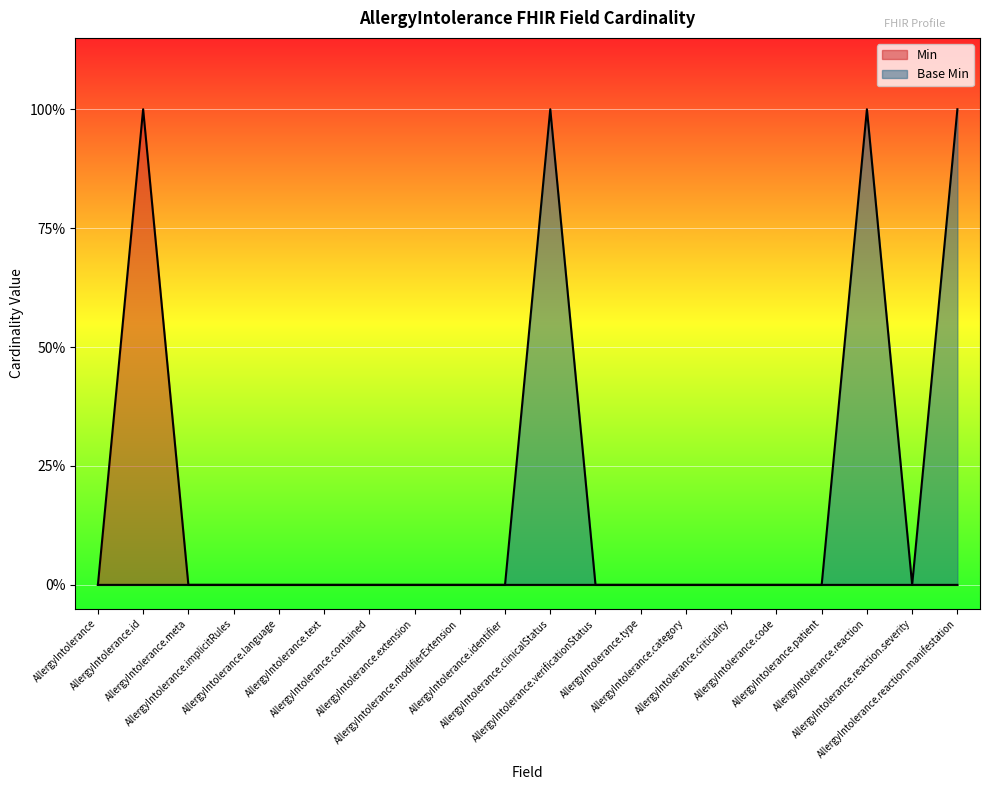

At AllergyIntolerance.meta, list the series in order from smallest to largest.

Min, Base Min